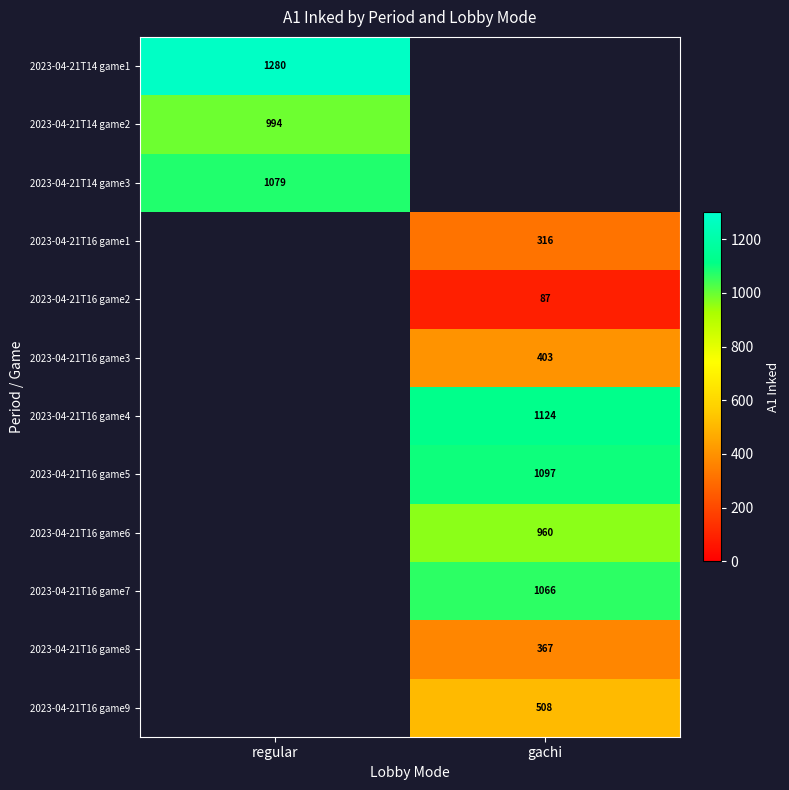

The value of 2023-04-21T16 game5 at gachi is 1744. True or false?

False